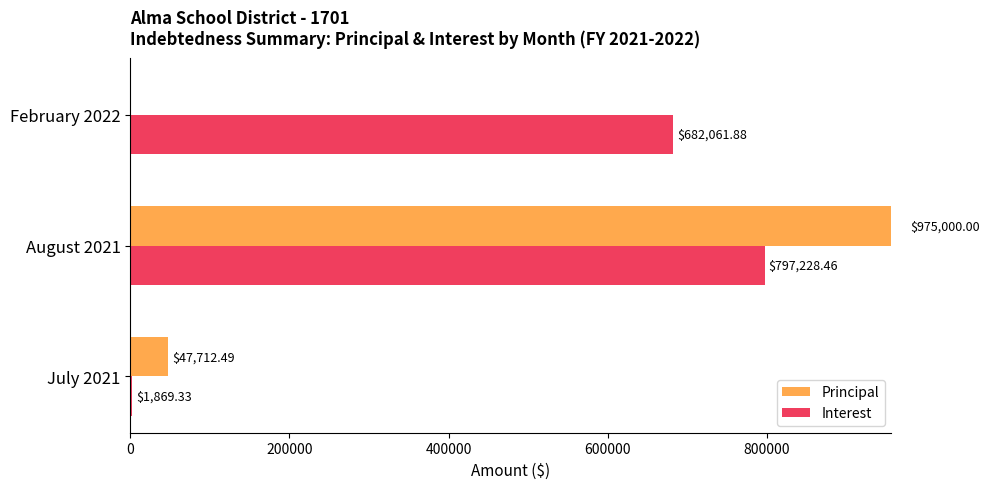

At how many categories does at least one series exceed 877626?

1